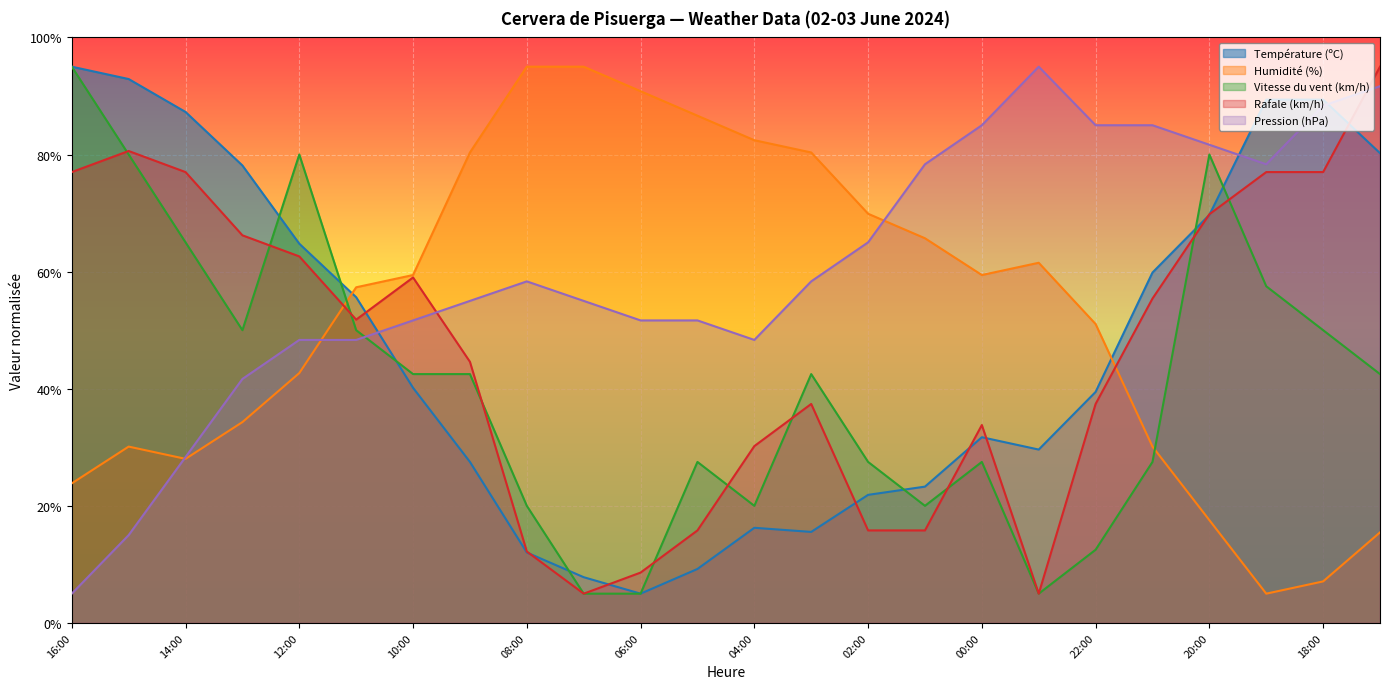

Which series has the largest total across all categories?

Pression (hPa)